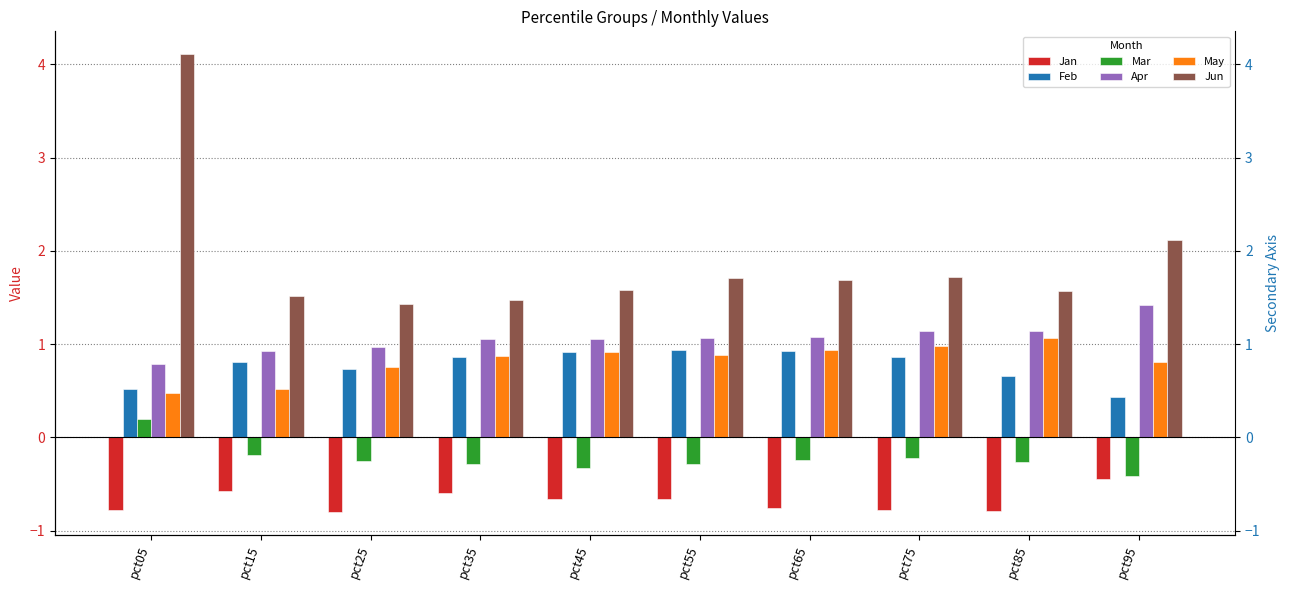

Between pct35 and pct65, which is larger?

pct35